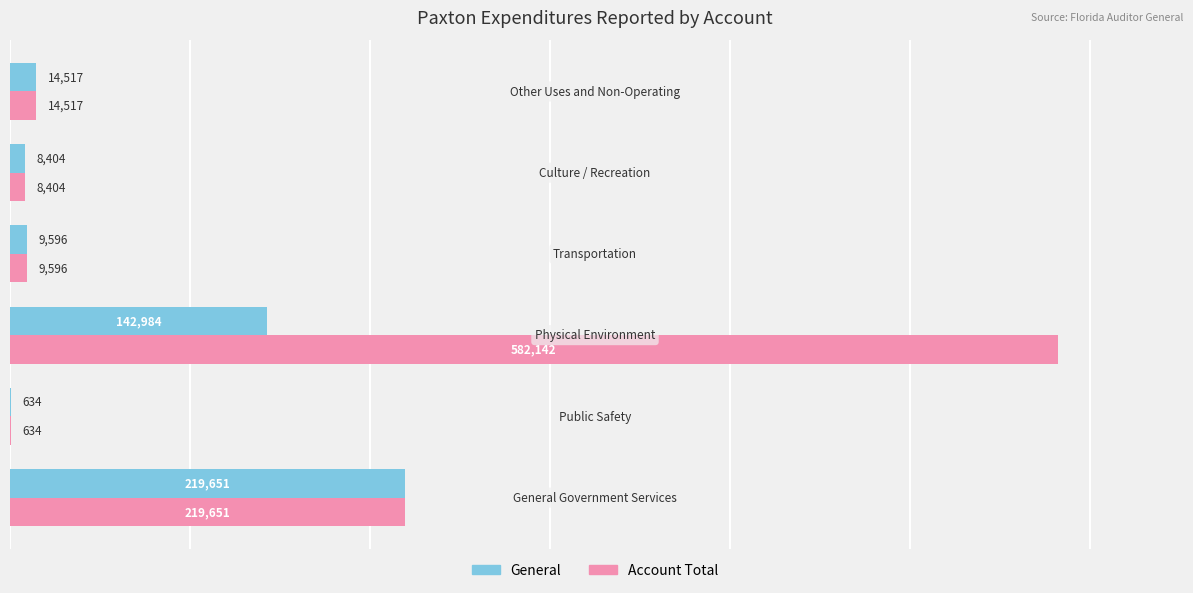

Which series has the largest total across all categories?

Account Total